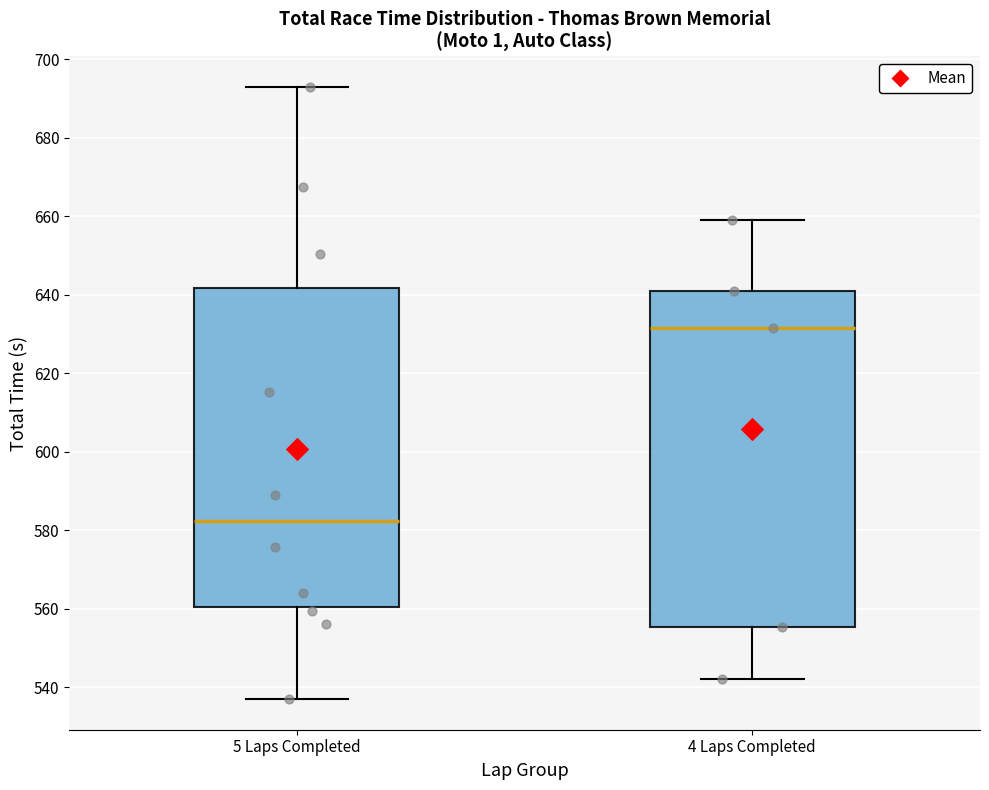

Comparing the boxes themselves (not the whiskers), which one is the tallest?

4 Laps Completed